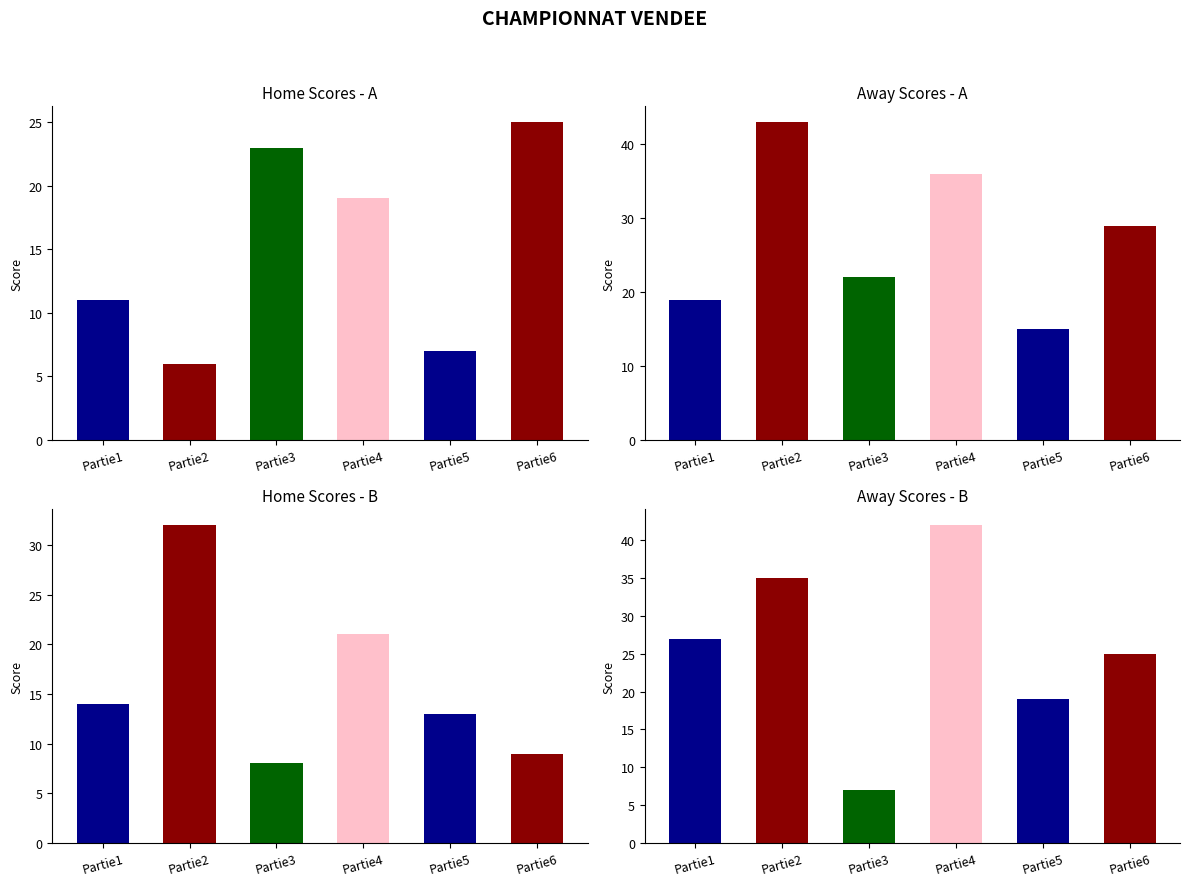

What is the difference between the maximum and minimum values in the A series?

19